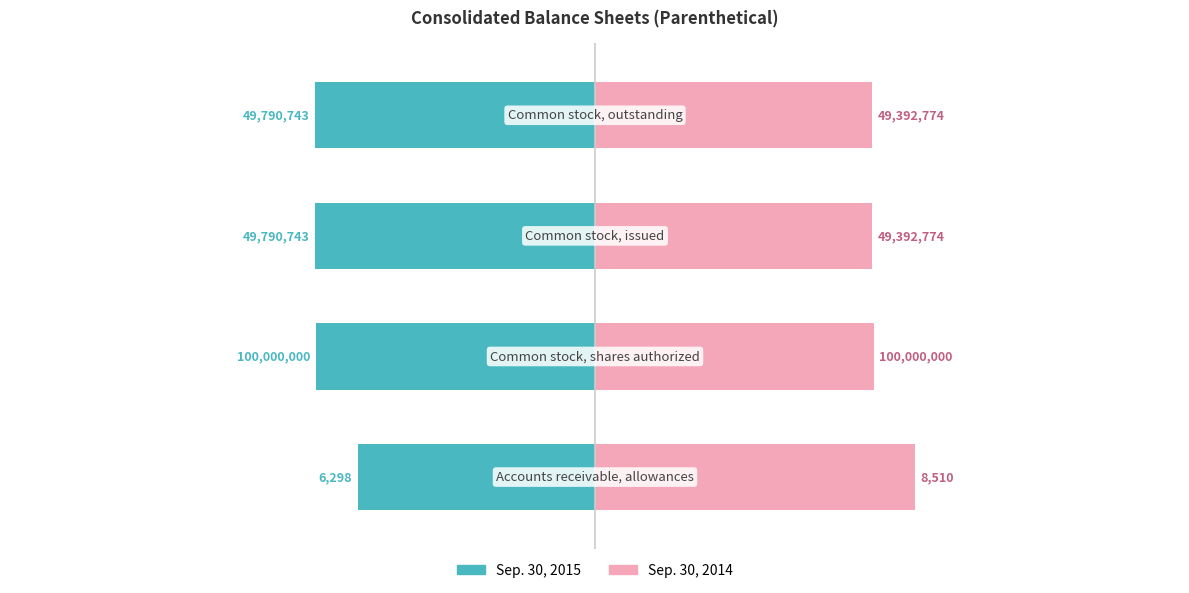

Is it true that Sep. 30, 2014 equals 29.8 at 1?

False